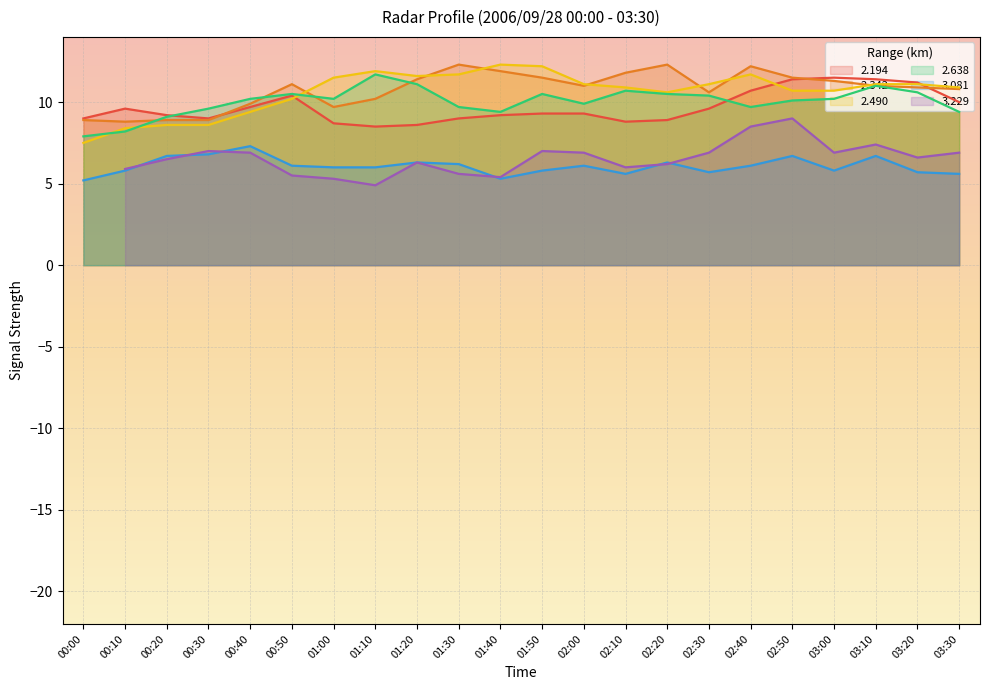

What value does the 2.194 series have at 03:30?

10.0